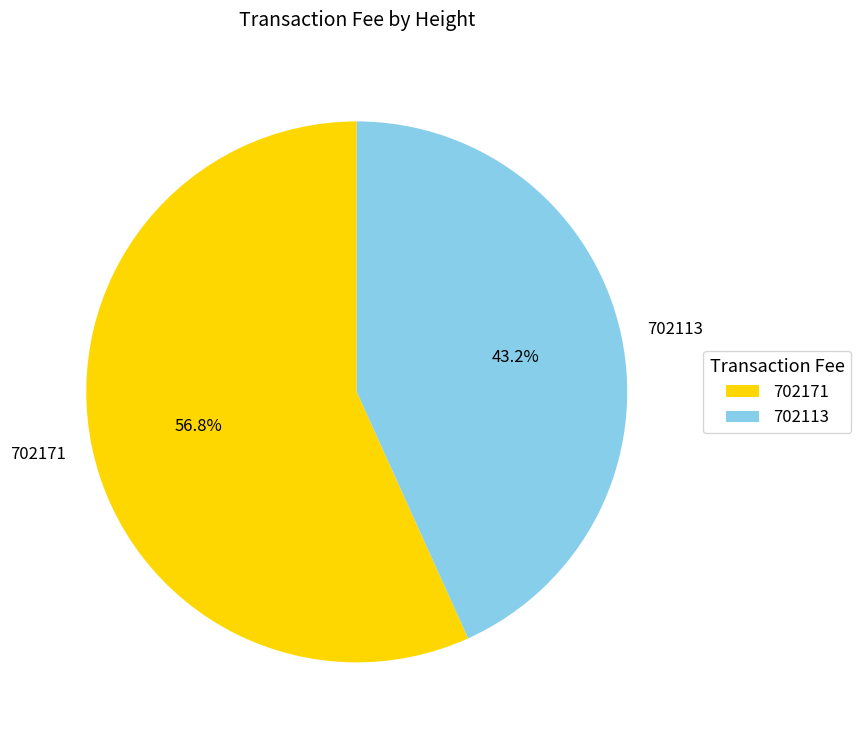

Rank the categories by value from highest to lowest.

702171, 702113